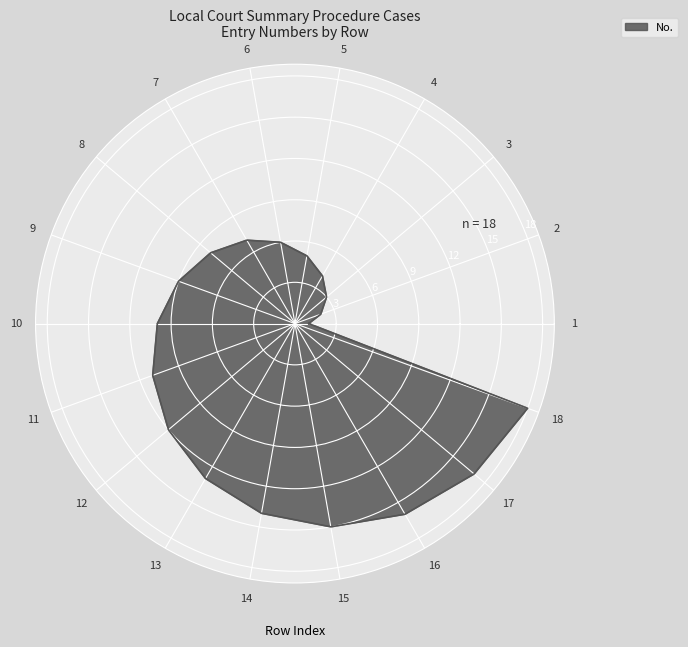

What is the difference between the second highest and second lowest values?

15